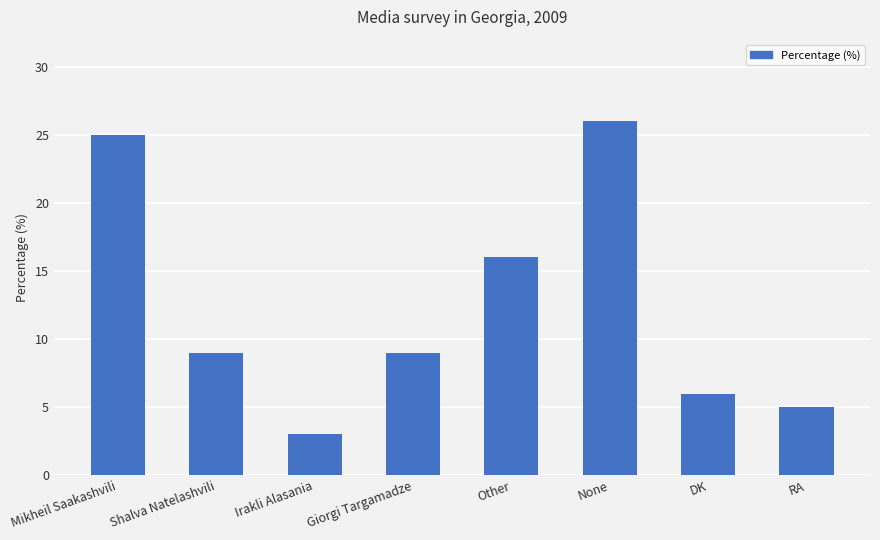

What is the label of the 3rd bar from the left?

Irakli Alasania